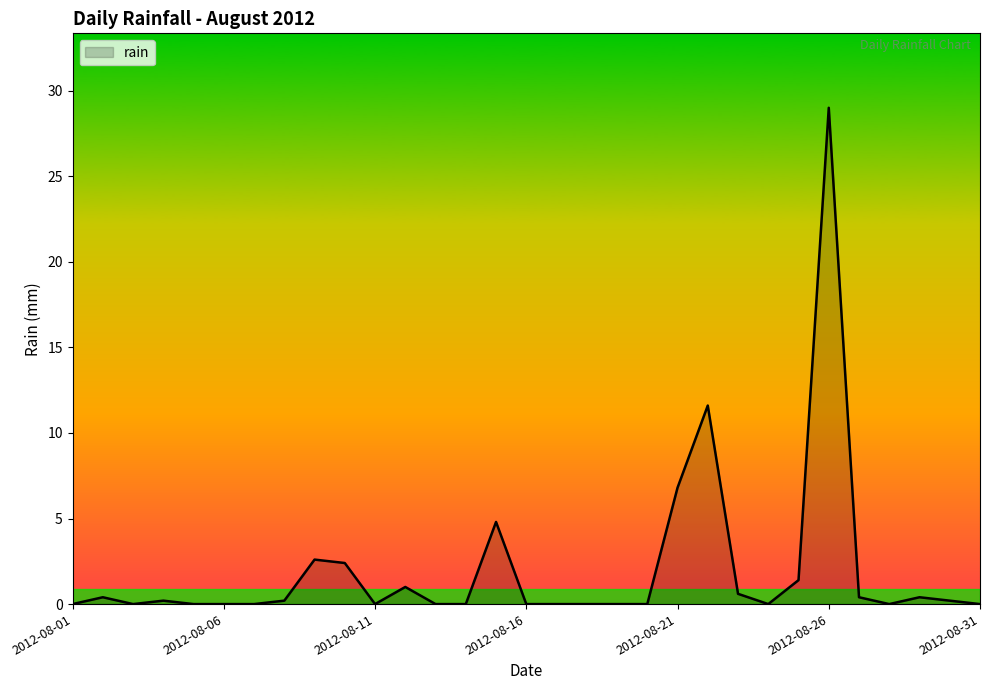

What is the difference between the maximum and minimum values?

29.0